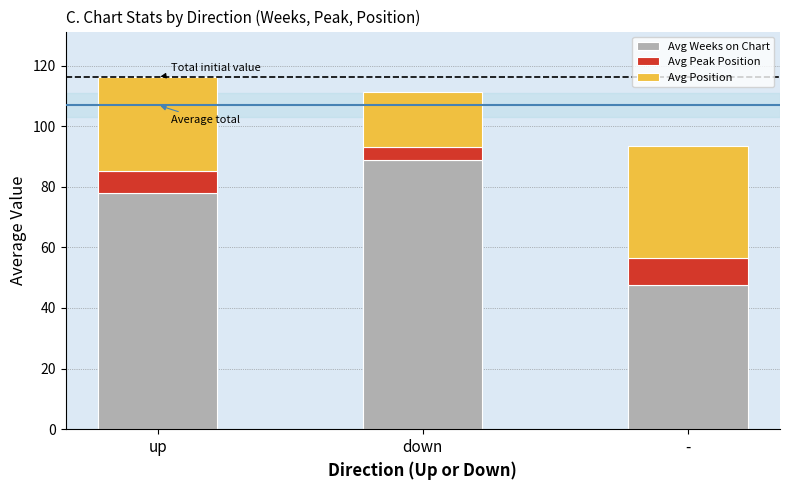

What is the total value across all series at up?

116.2